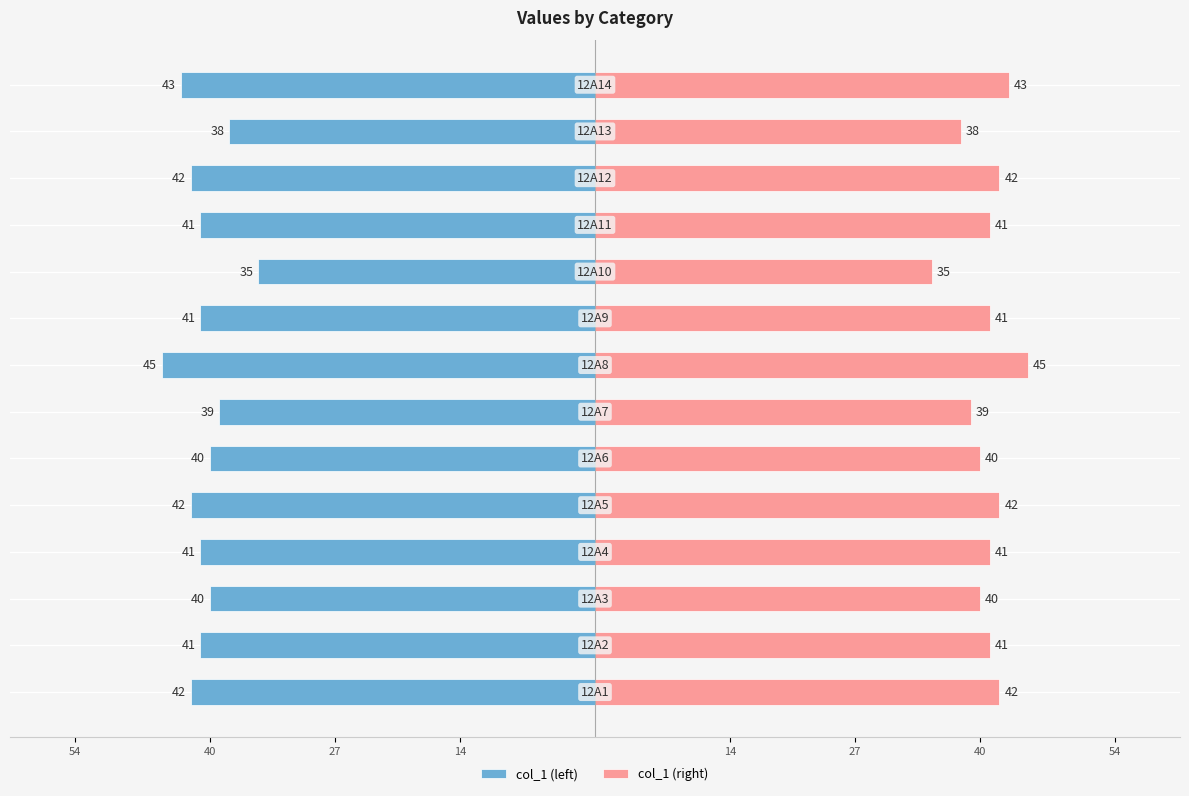

Rank the series at 40 from highest to lowest value.

col_1 (right), col_1 (left)